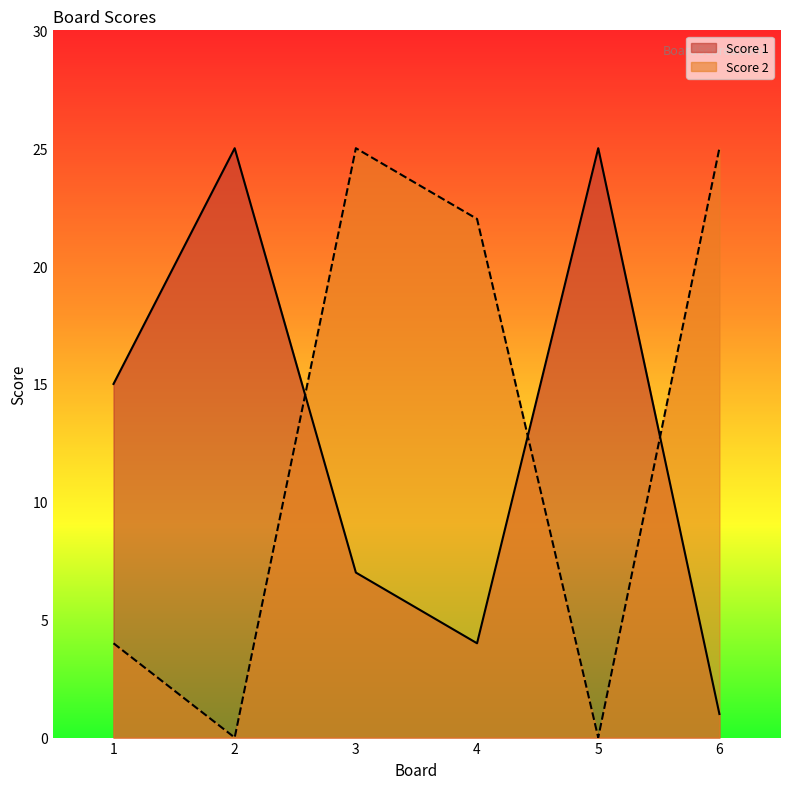

How many lines are shown in the chart?

2